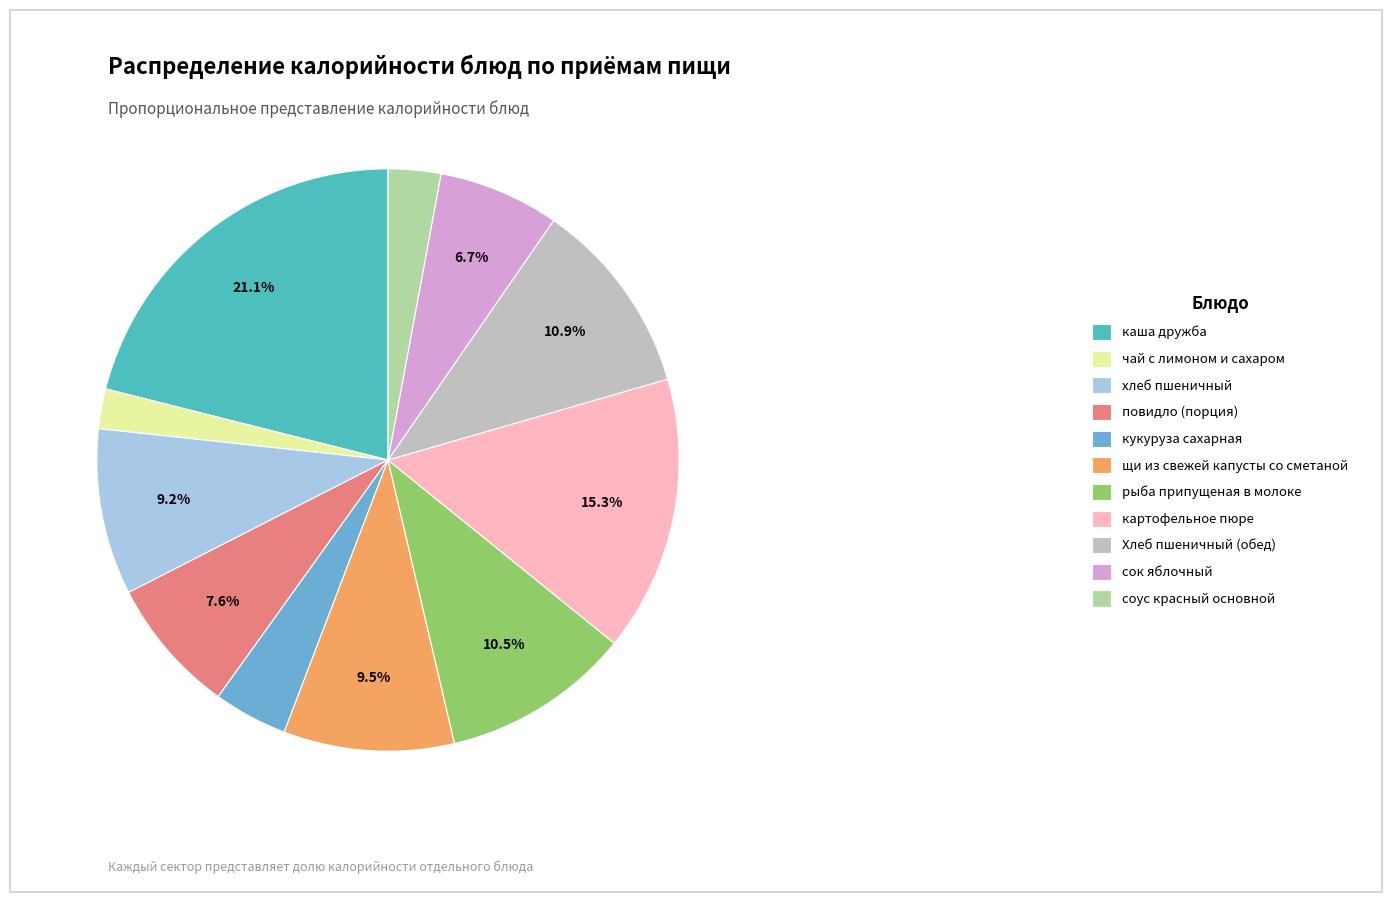

What is the largest slice in the pie chart?

каша дружба